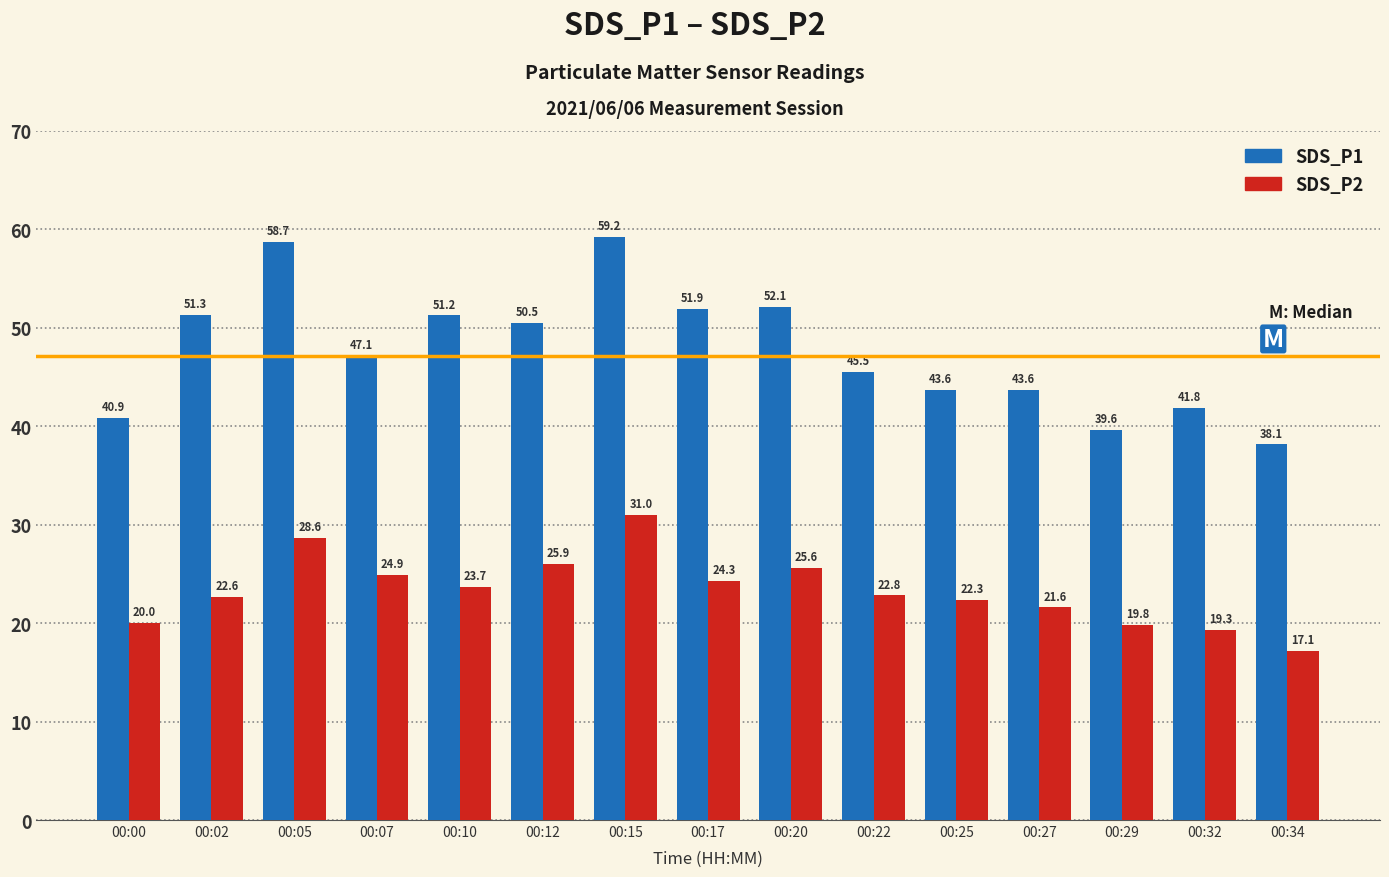

How many bars are there in total?

30